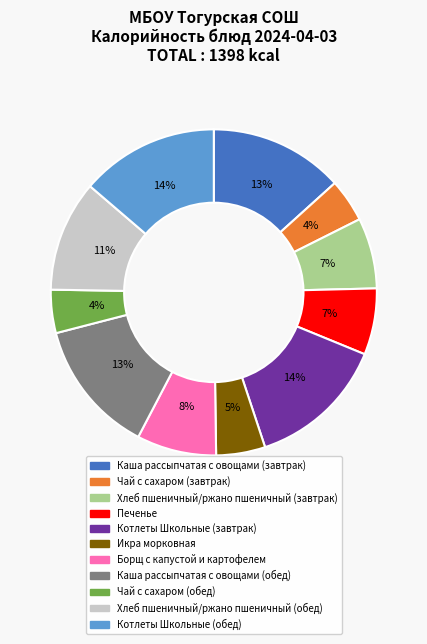

Is it true that Котлеты Школьные (обед) is 19% of the pie?

False